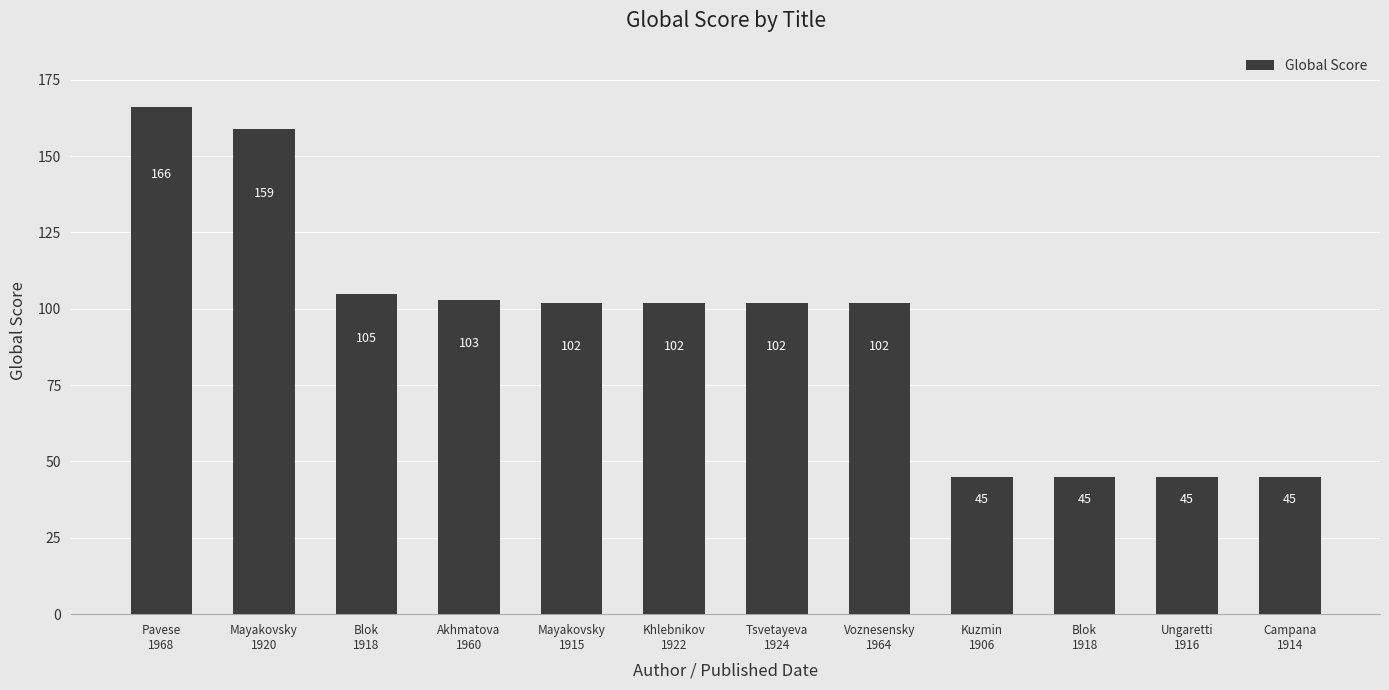

List the labels in order of value, largest first.

Pavese
1968, Mayakovsky
1920, Blok
1918, Akhmatova
1960, Mayakovsky
1915, Khlebnikov
1922, Tsvetayeva
1924, Voznesensky
1964, Kuzmin
1906, Blok
1918, Ungaretti
1916, Campana
1914